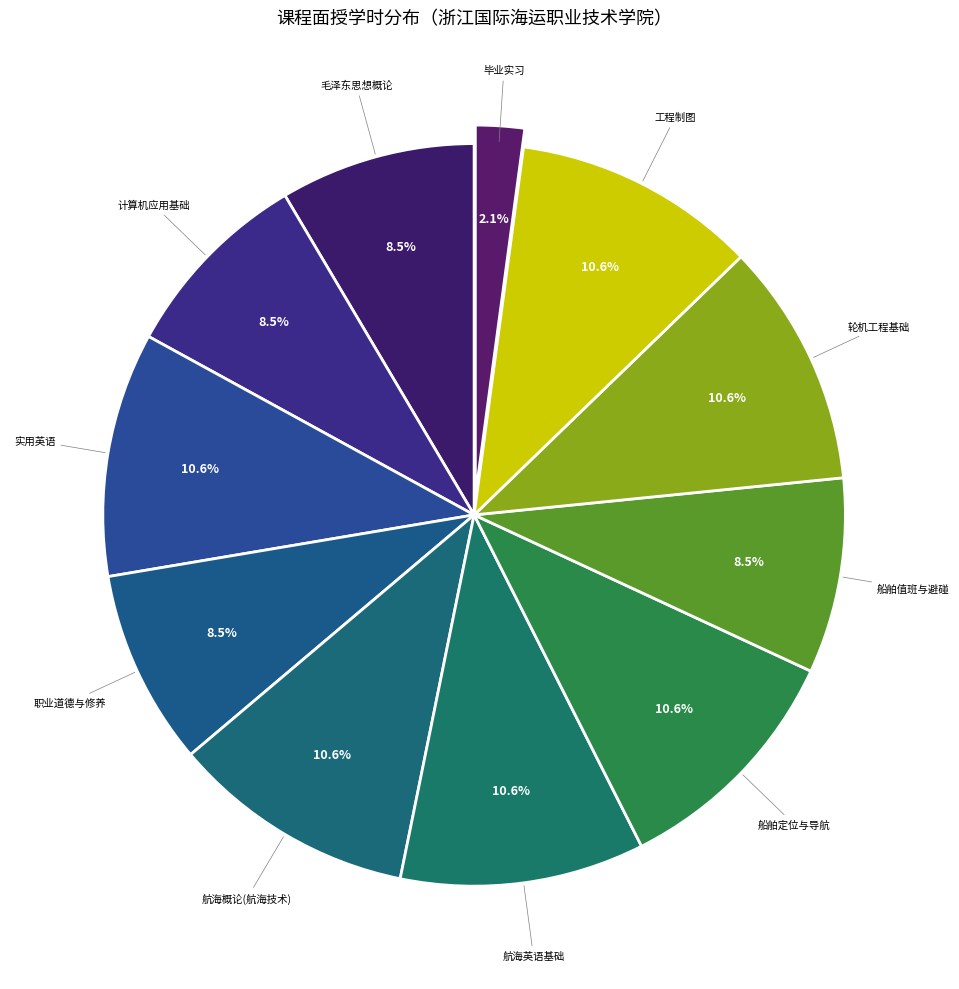

How many segments does this pie chart have?

11